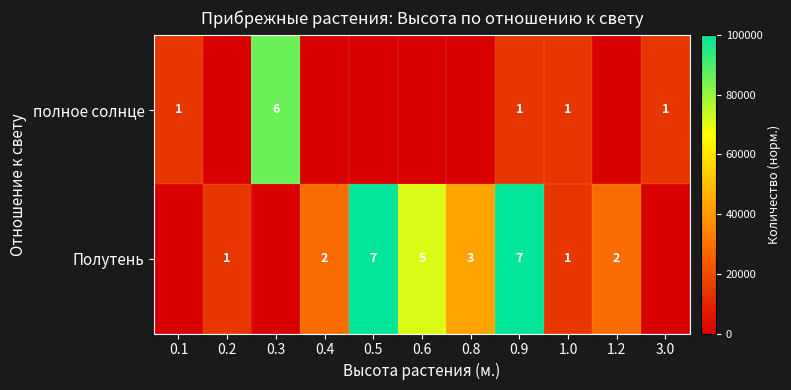

Is the value of Полутень at 0.9 greater than the value of полное солнце at 1.0?

Yes